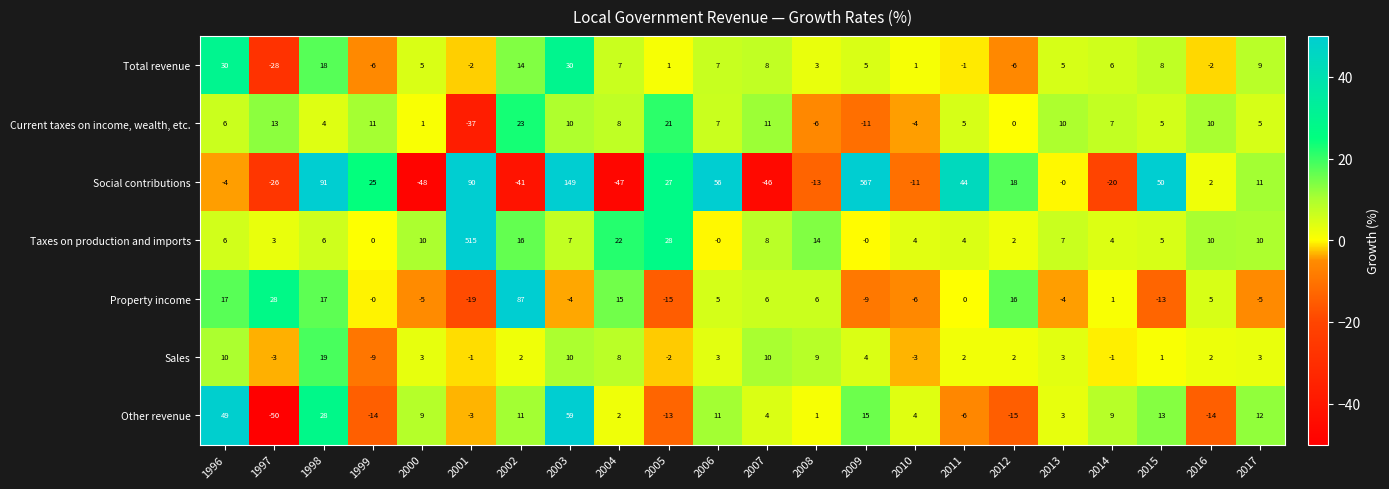

What is the difference between the second highest and second lowest values in the Current taxes on income, wealth, etc. series?

32